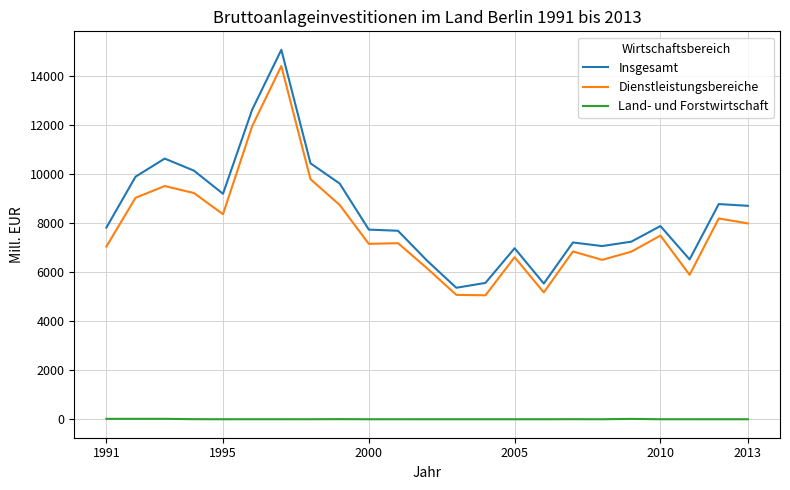

What is the lowest value of the Insgesamt series?

5358.2